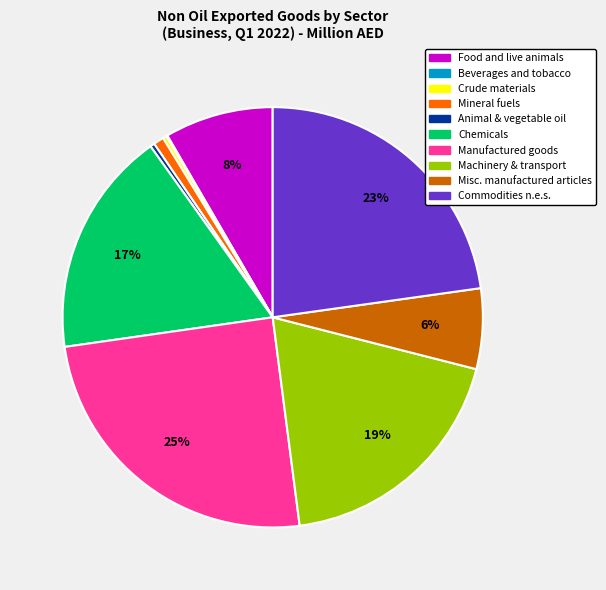

To the nearest percent, what is the average slice percentage?

10%